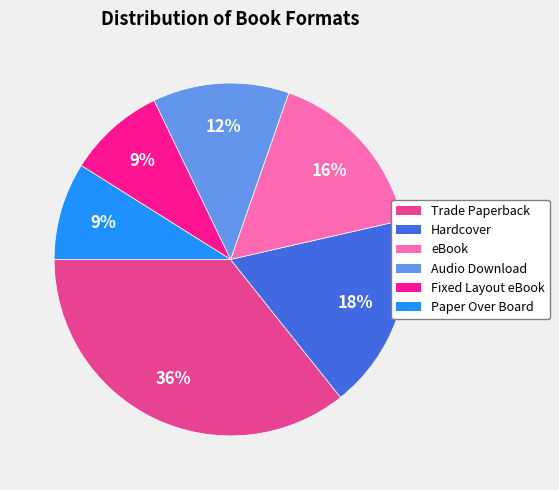

To the nearest percent, what portion does eBook represent?

16%